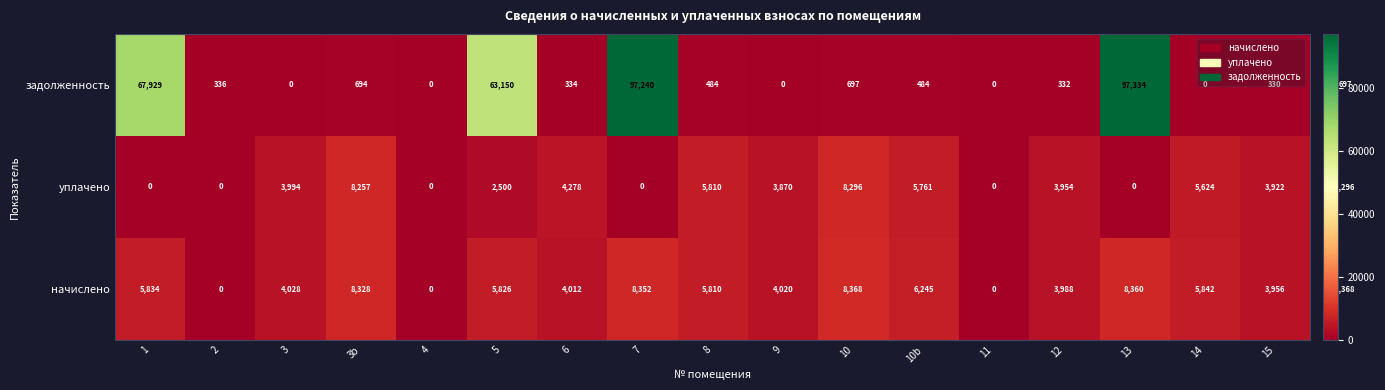

What is the greatest value displayed?

97334